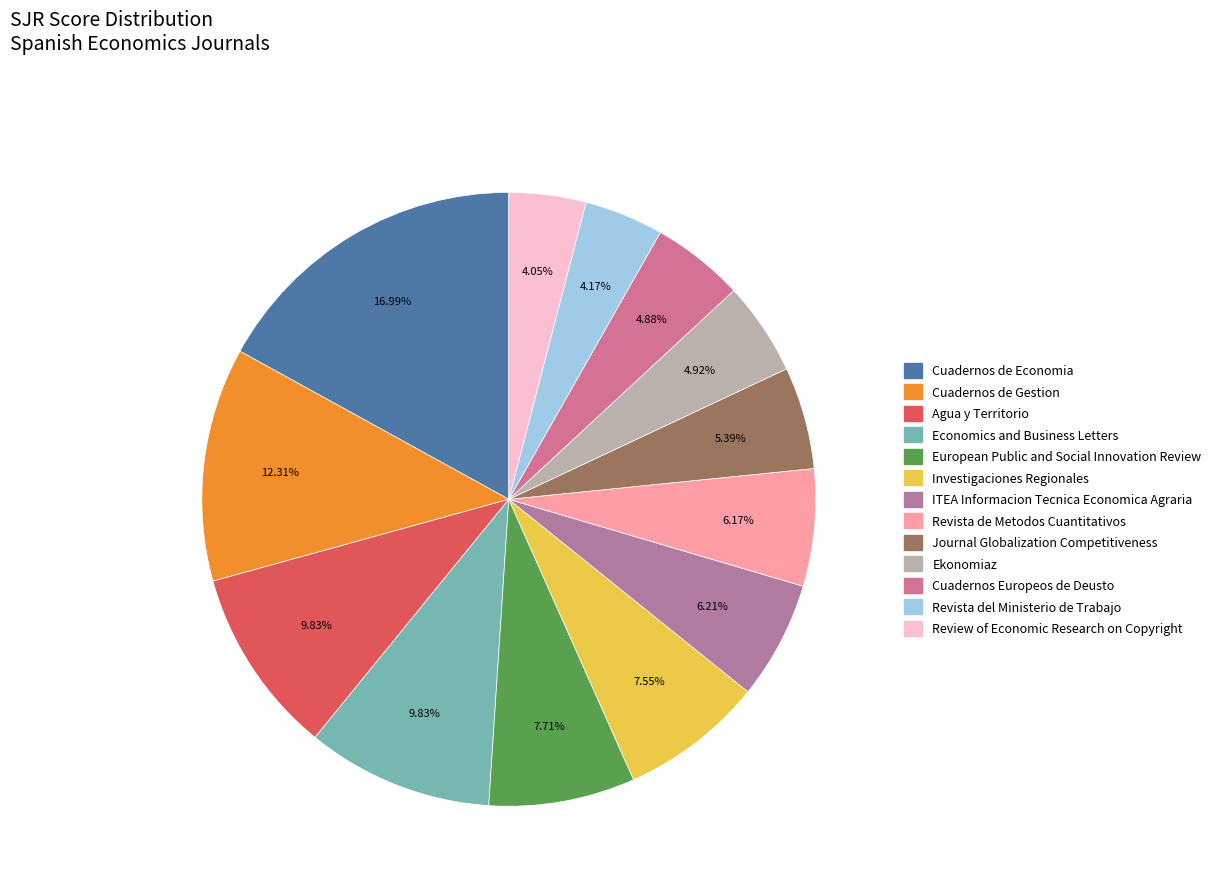

How many slices are in this pie chart?

13